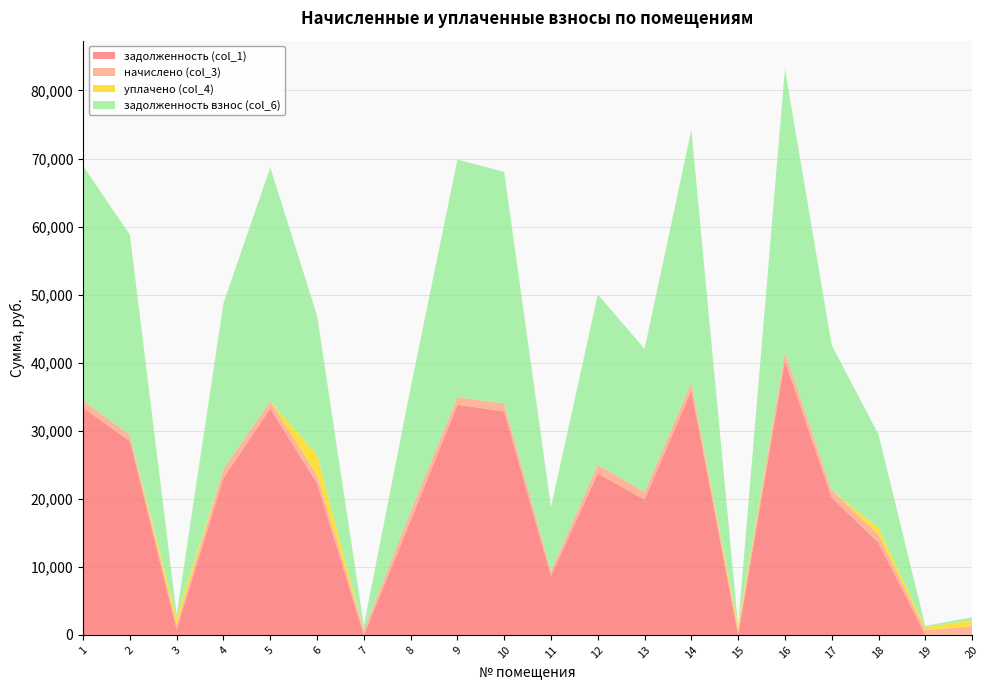

Reading right to left, transcribe all the data shown in this chart.

задолженность (col_1): 0.0	0.0	13545.7	20183.4	40266.4	0.0	35932.7	19911.4	23704.2	8704.1	32842.7	33822.4	16802.2	6.5	22296.8	33252.0	23080.1	827.8	28461.1	33366.1
начислено (col_3): 1296.4	675.2	1171.8	1103.0	1313.2	656.6	1171.8	1103.0	1313.2	675.2	1171.8	1103.0	1354.1	677.0	1175.5	1084.4	1298.3	656.6	928.1	1088.1
уплачено (col_4): 864.3	450.0	1000.0	0.0	0.0	675.1	0.0	0.0	0.0	0.0	0.0	0.0	0.0	0.0	3000.0	0.0	0.0	1098.0	0.0	0.0
задолженность взнос (col_6): 425.5	200.5	13717.5	21286.3	41579.6	0.0	37104.5	21014.3	25017.4	9379.3	34014.5	34925.3	18156.2	683.5	20472.3	34336.4	24378.4	386.4	29389.3	34454.2